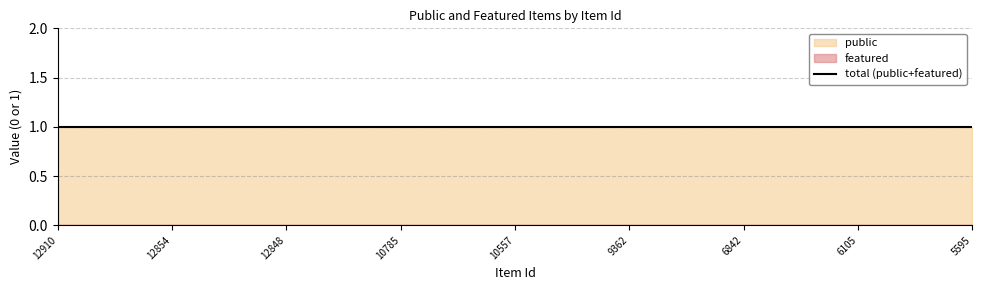

True or false: featured has more than 2 interior local peaks.

False